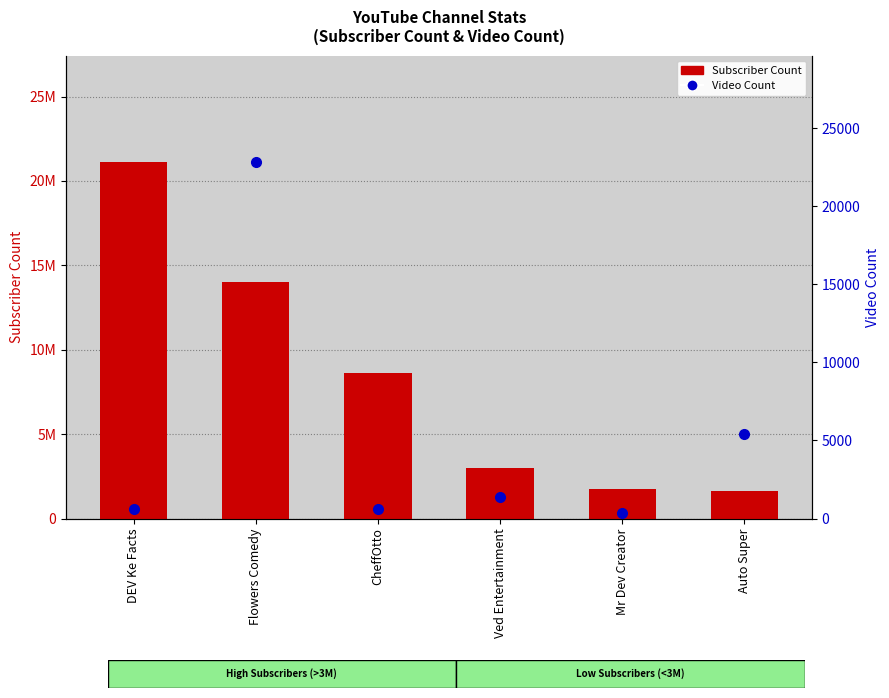

Which series has the widest spread of values?

Subscriber Count